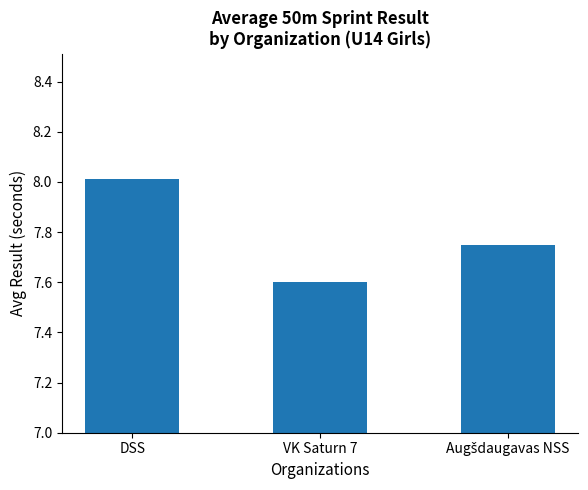

True or false: the data shows 8.0 at DSS.

True